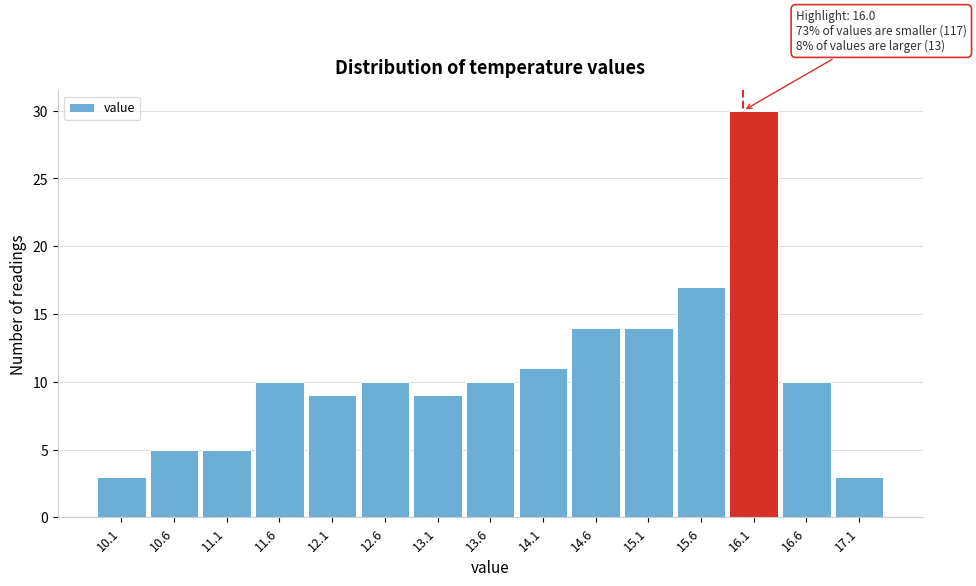

Over which range of the x-axis is the bar tallest?

15.85 to 16.35